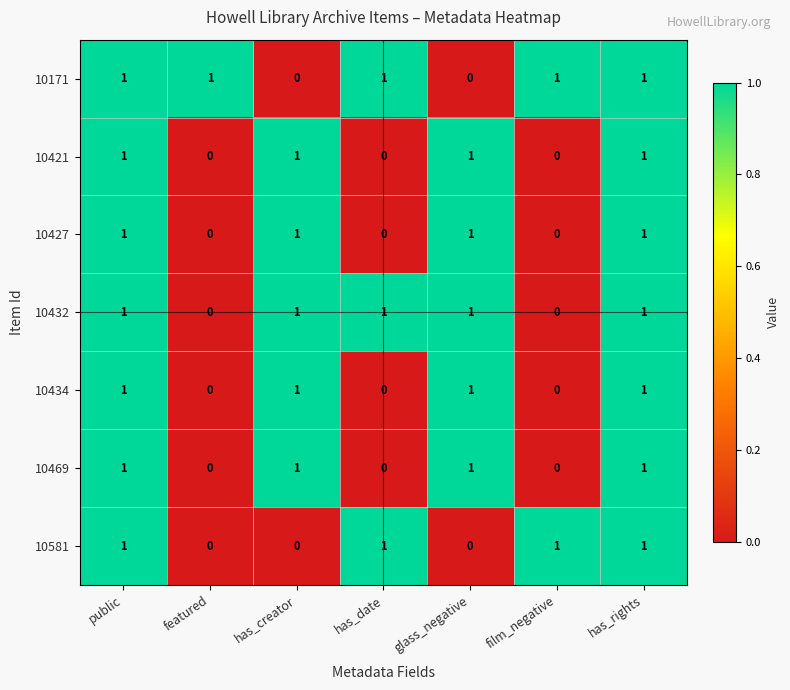

At how many categories does at least one series exceed 0?

7